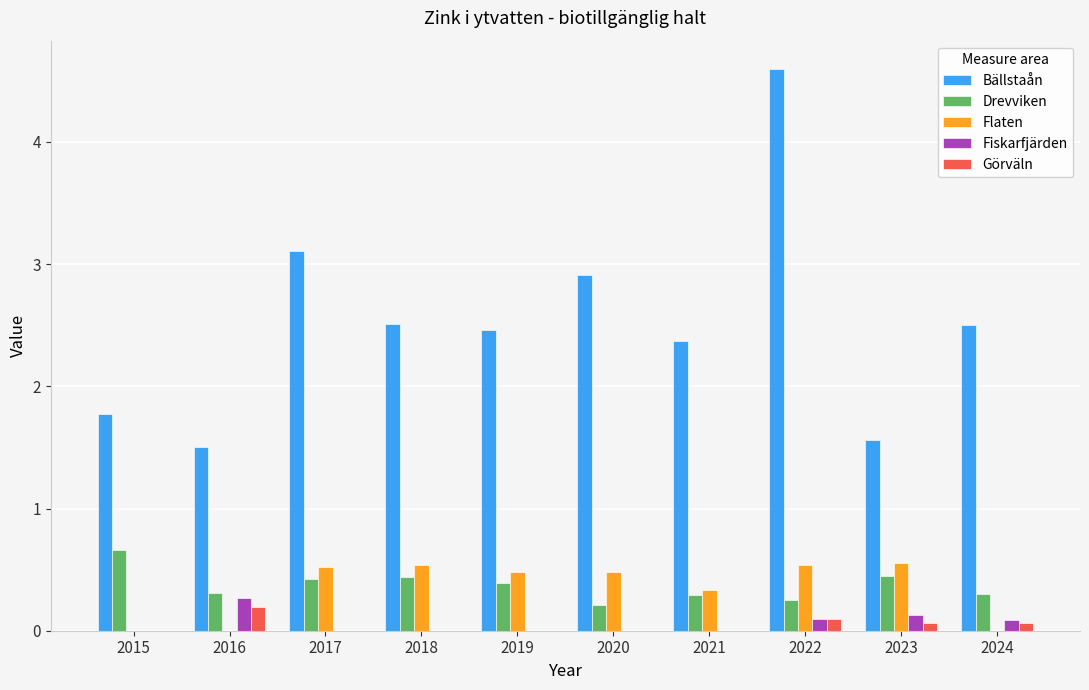

What is the spread (max minus min) of values at 2017?

3.1